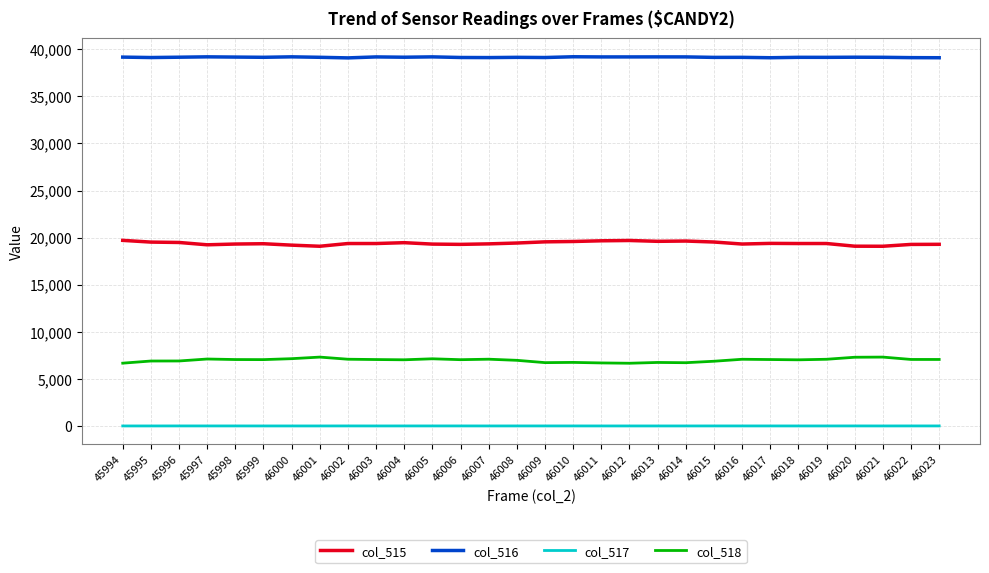

Is the value of col_515 at 46002 greater than the value of col_518 at 46023?

Yes